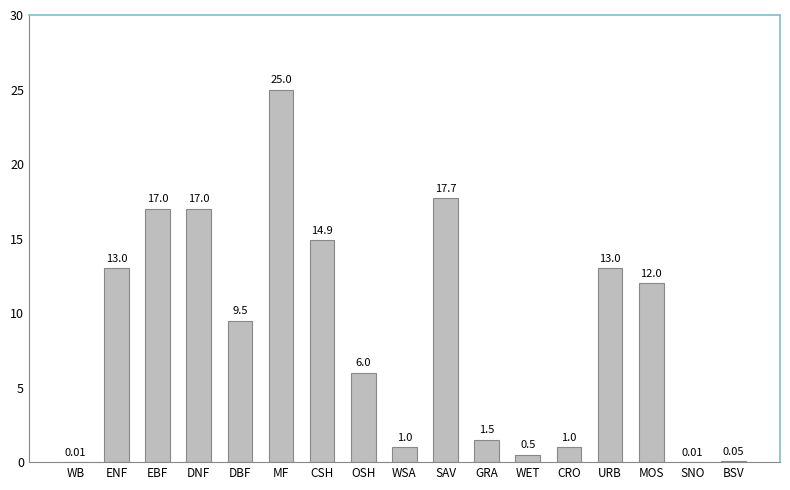

How many data points are above 9?

9